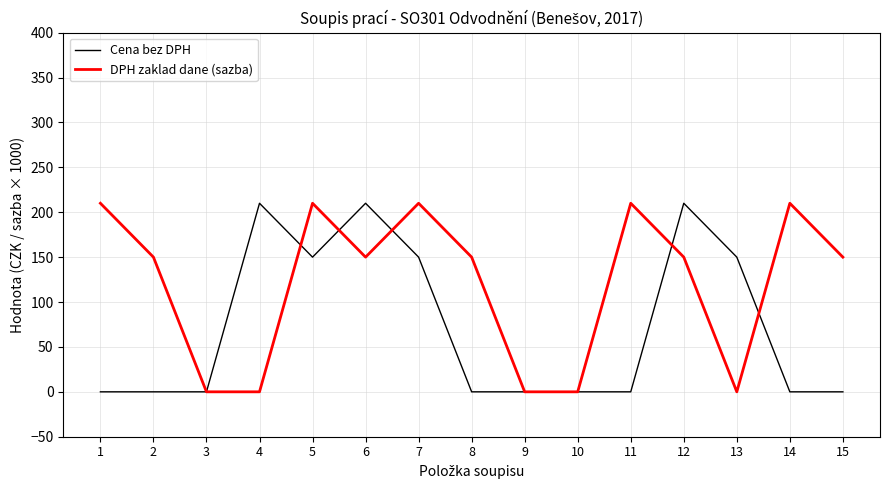

Which series has the largest total across all categories?

DPH zaklad dane (sazba)